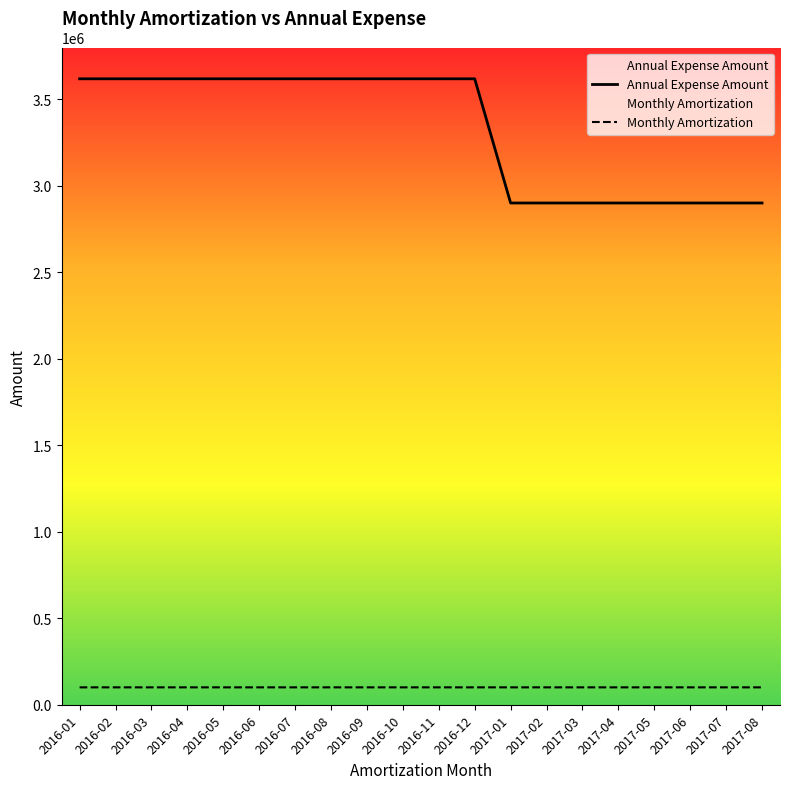

The Annual Expense Amount series shows 3619676 at 2016-05. True or false?

True